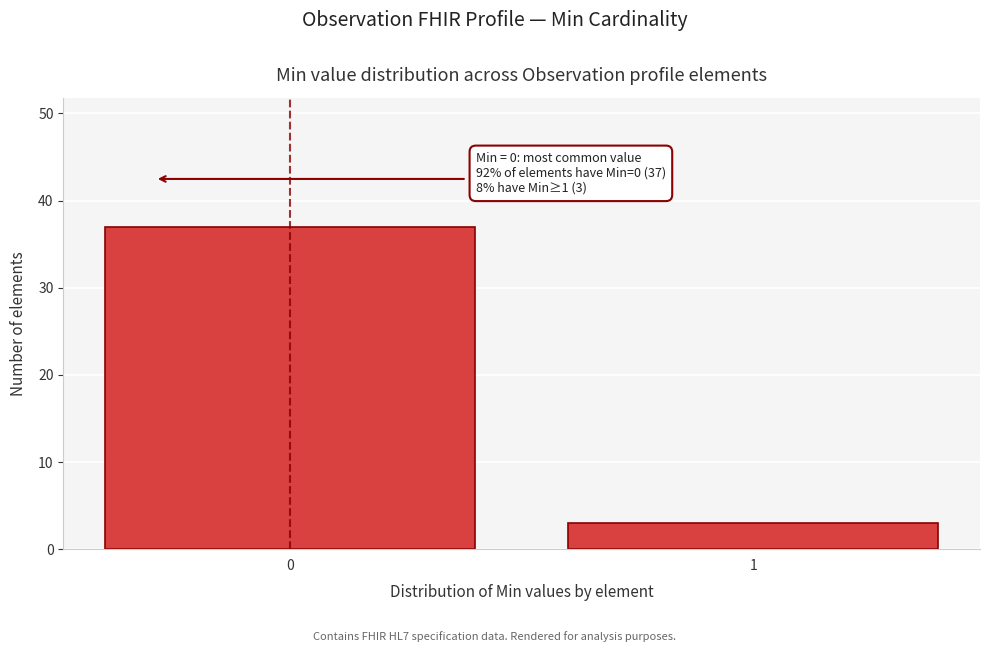

Reading right to left, list all the values displayed in this chart.

1=3	0=37